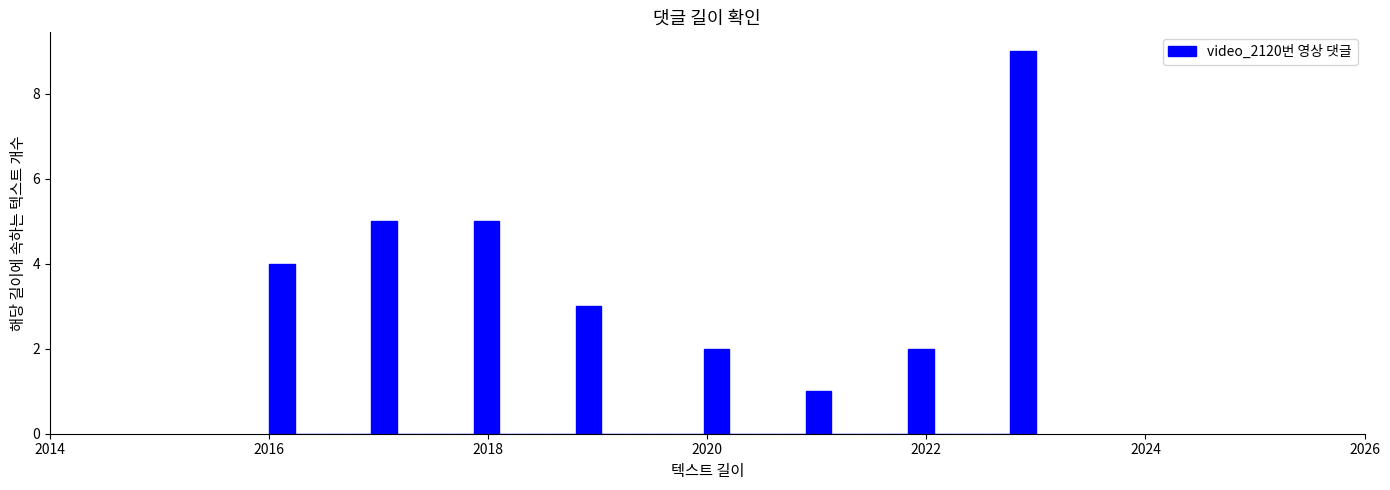

Read against the x-axis, roughly where is the centre of the tallest bar?

2022.8